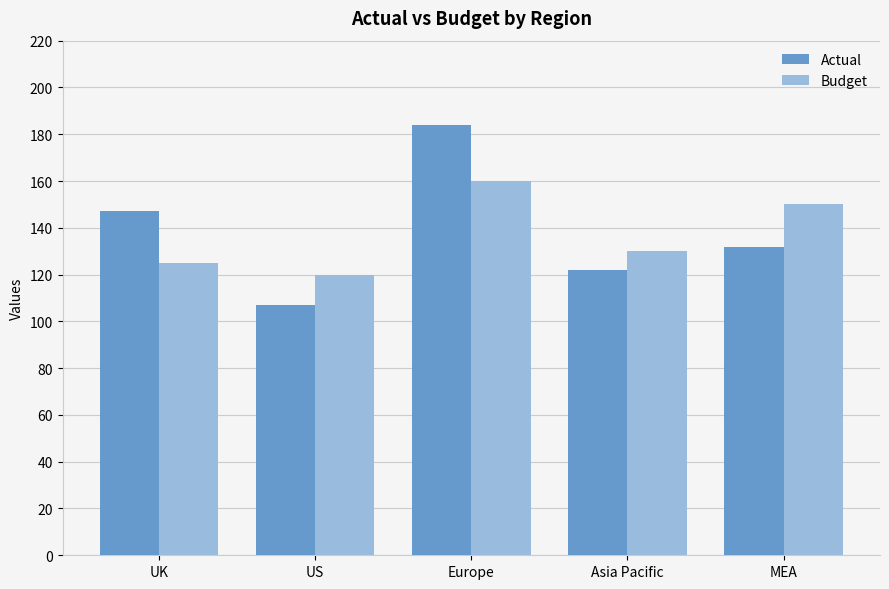

Reading left to right, extract all data points from this chart.

Actual: UK=147	US=107	Europe=184	Asia Pacific=122	MEA=132
Budget: UK=125	US=120	Europe=160	Asia Pacific=130	MEA=150